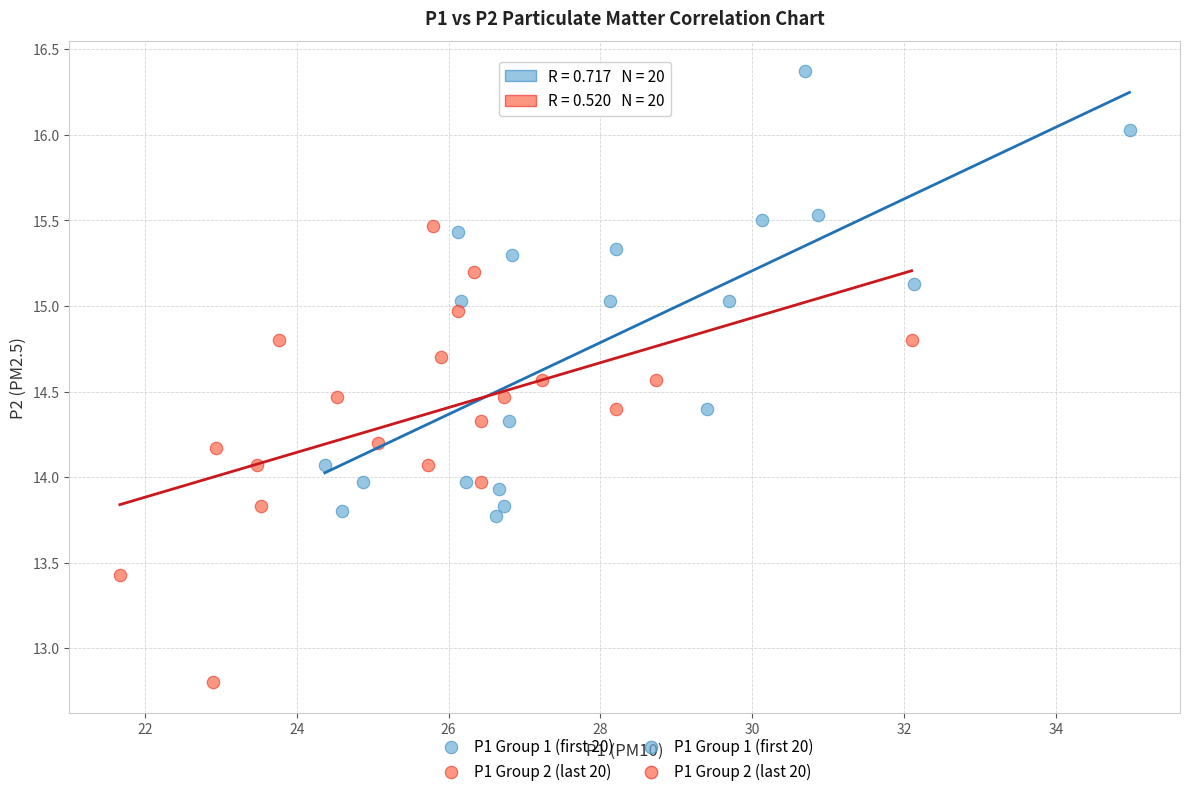

Which series contains the lowest Y value?

P1 Group 2 (last 20)